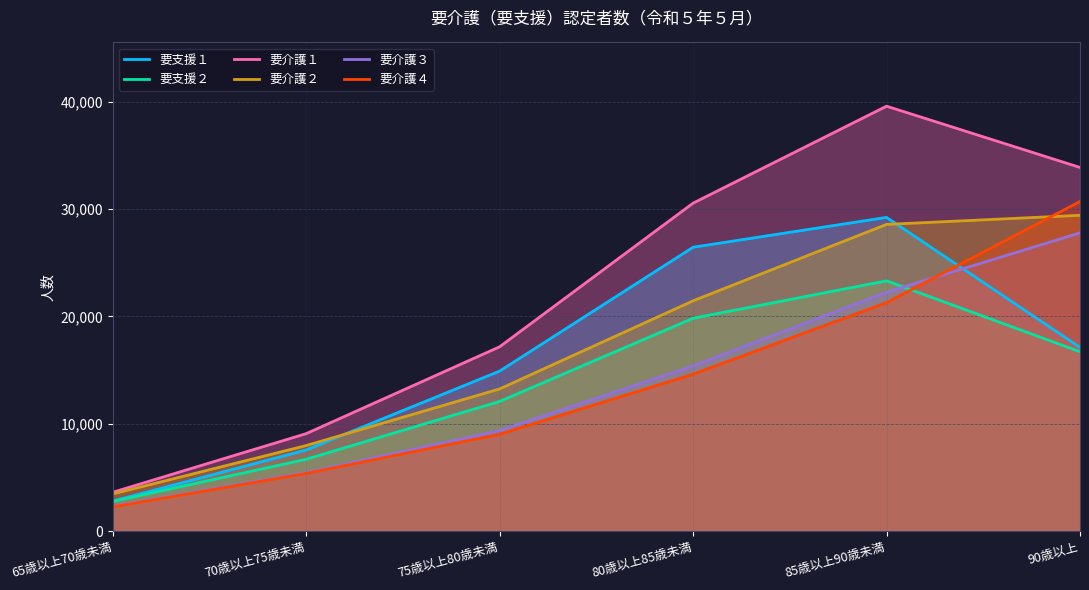

What is the total value across all series at 75歳以上80歳未満?

75791